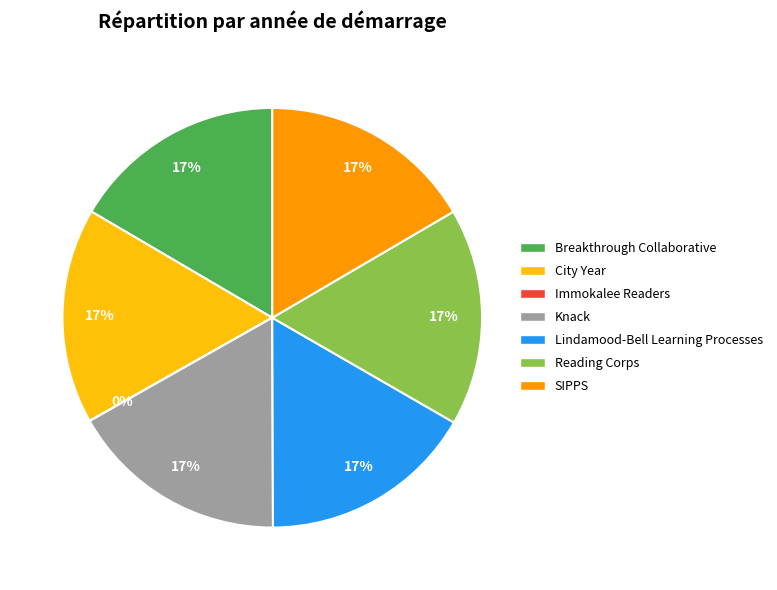

To the nearest percent, what portion does City Year represent?

17%